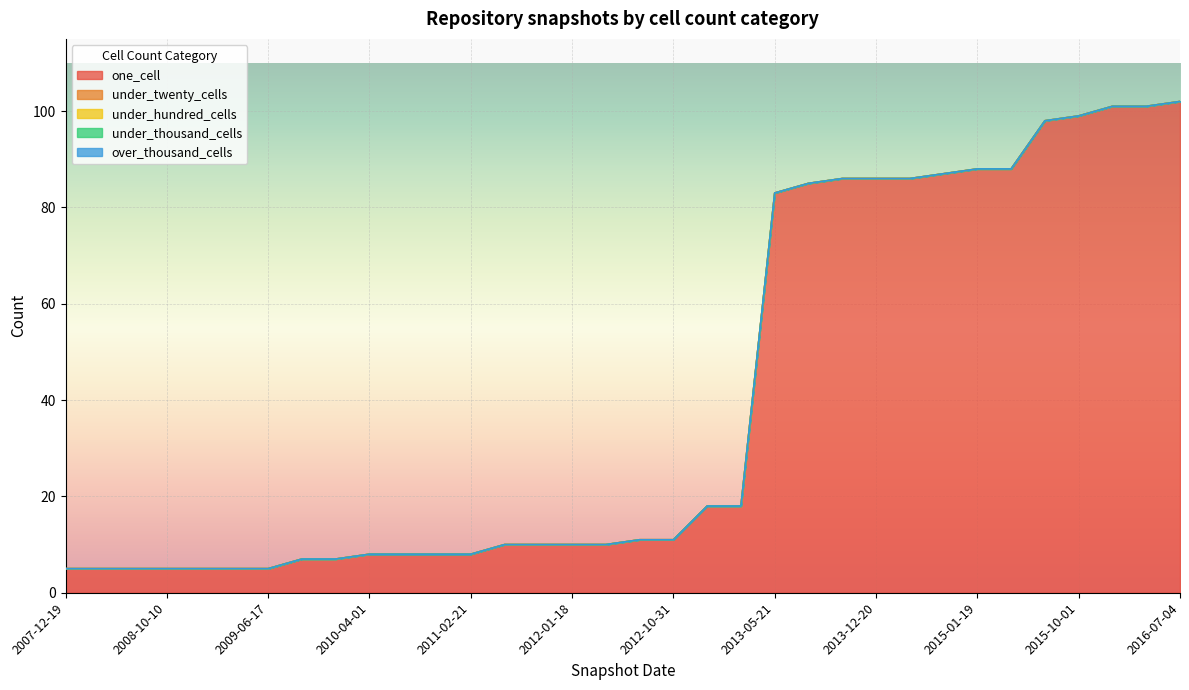

Does the chart display data point markers on the line(s)?

No